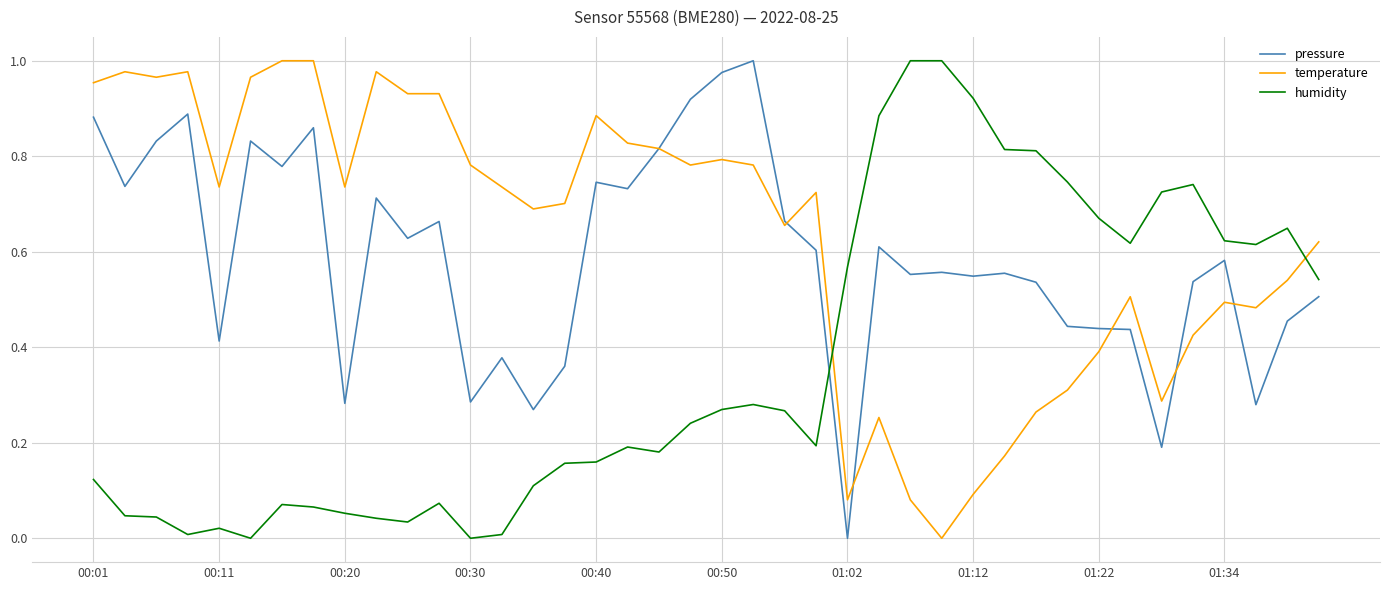

Rank the series by their average value, from lowest to highest.

humidity, pressure, temperature